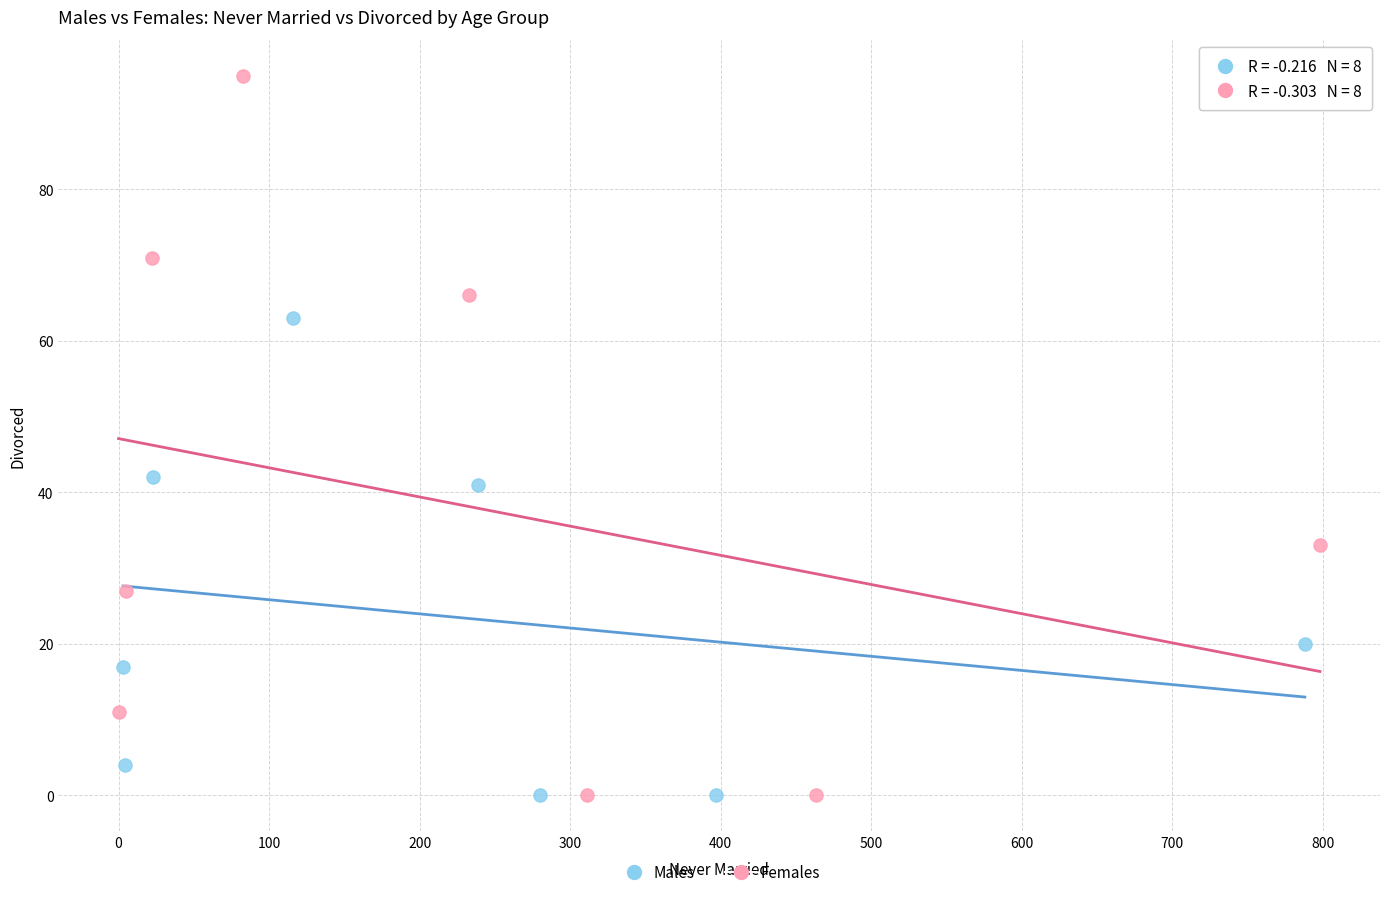

Which series has the widest spread of Y values?

Females